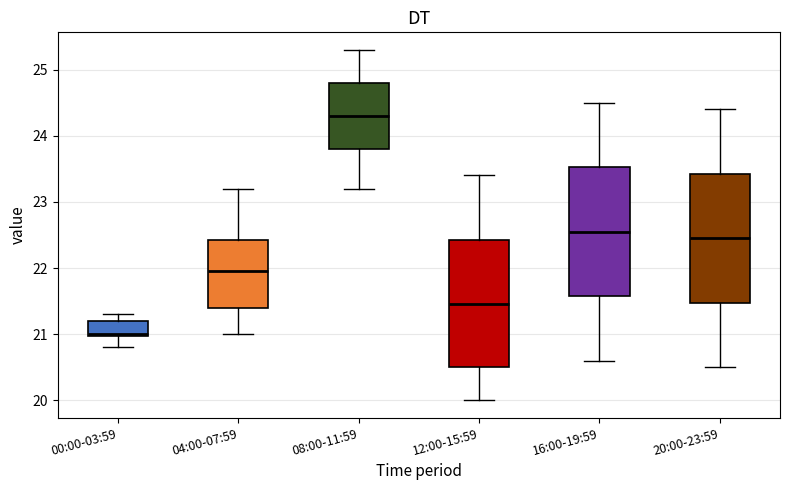

Where is the upper edge of the box for 20:00-23:59 on the y-axis? The values are not printed on the chart, so give them approximately, as read against the axis.

23.4